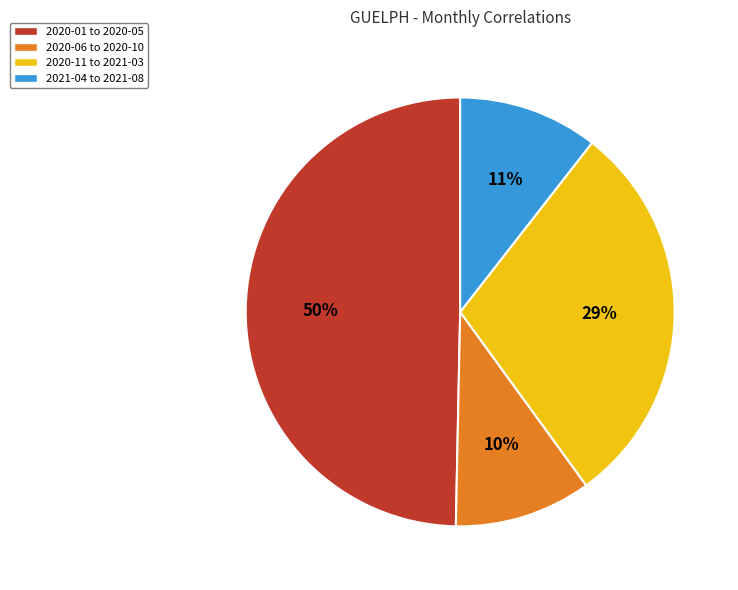

To the nearest percent, what is the average slice percentage?

25%